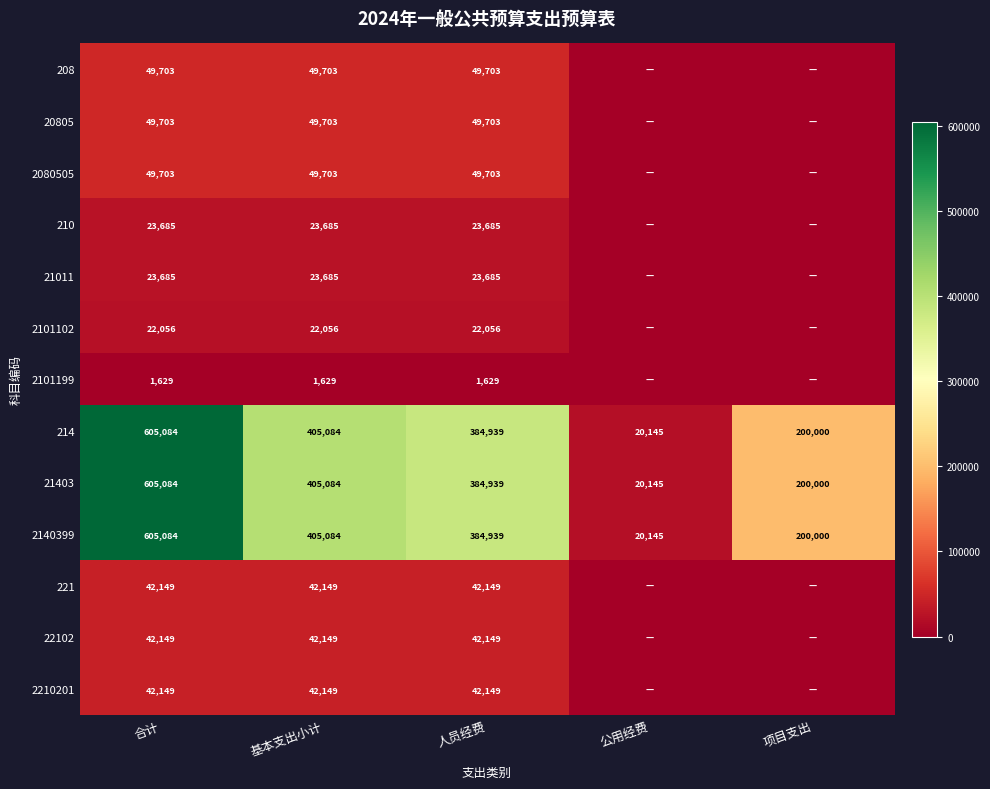

What is the spread (max minus min) of values at 基本支出小计?

403455